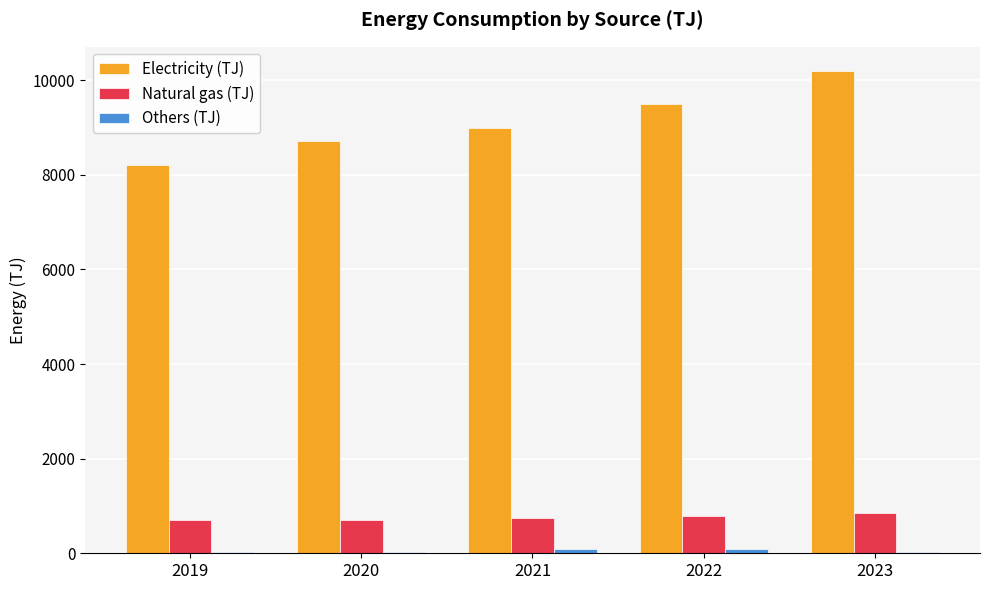

At which category is the sum across all series the highest?

2023